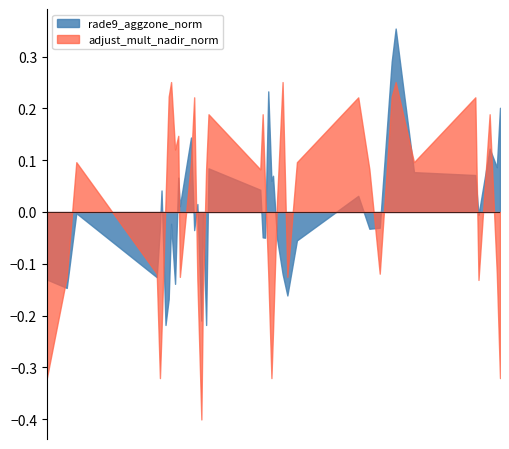

List the series in order of their overall mean, lowest first.

rade9_aggzone_norm, adjust_mult_nadir_norm